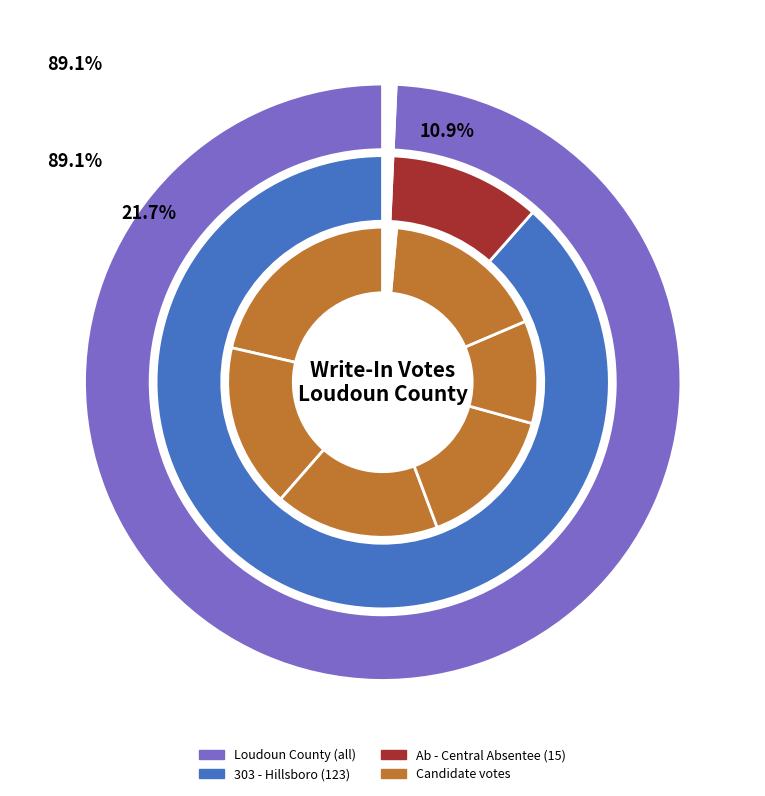

How many slices are in this pie chart?

3